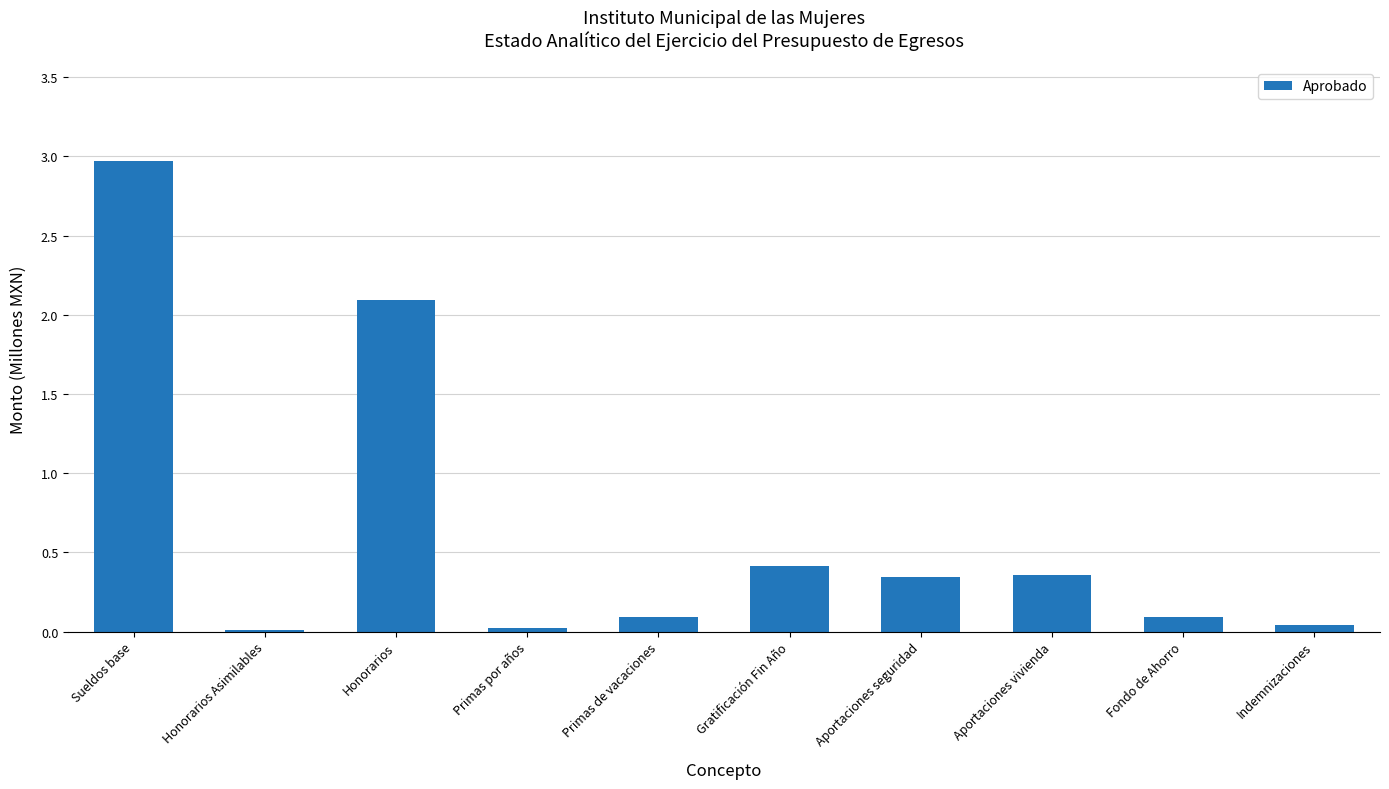

What is the change in value from Honorarios to Primas de vacaciones?

-2.0